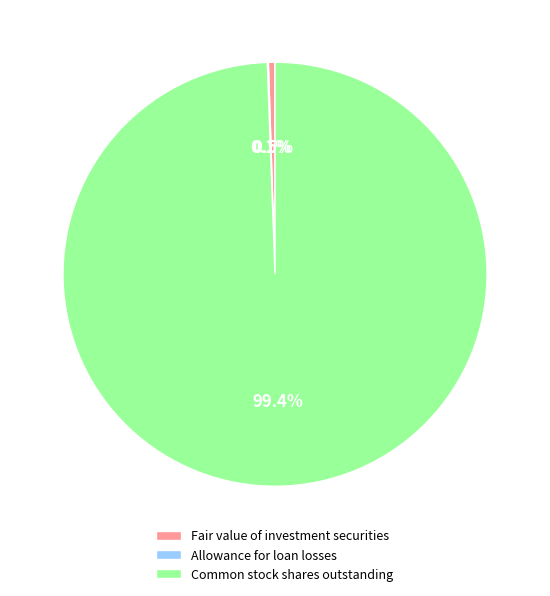

Combined, what portion of the pie is Common stock shares outstanding and Fair value of investment securities?

99.9%